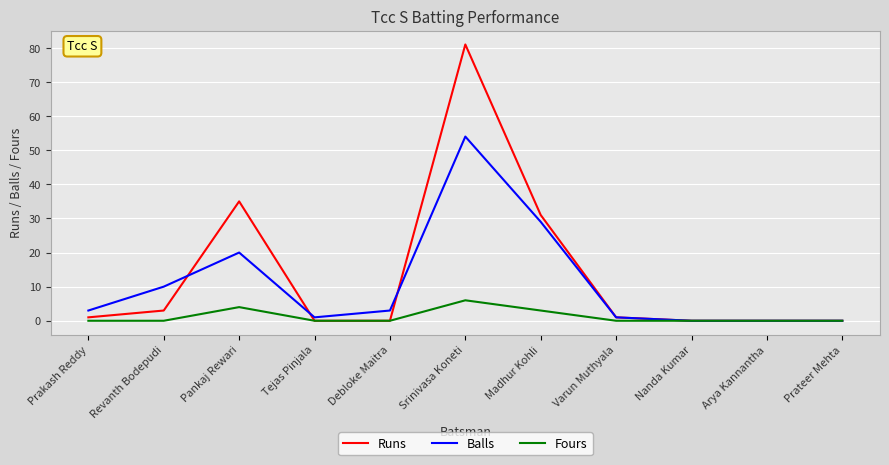

How many lines are shown in the chart?

3